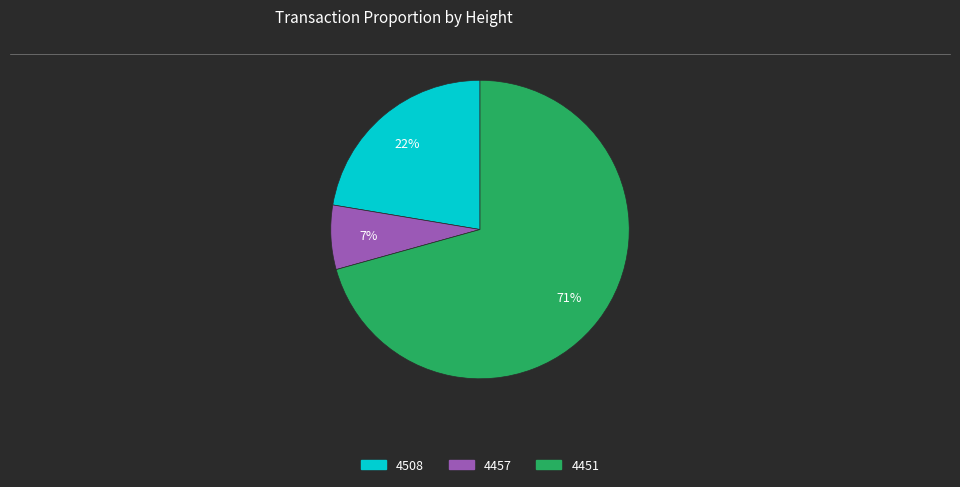

True or false: 4451 accounts for 86% of the total.

False